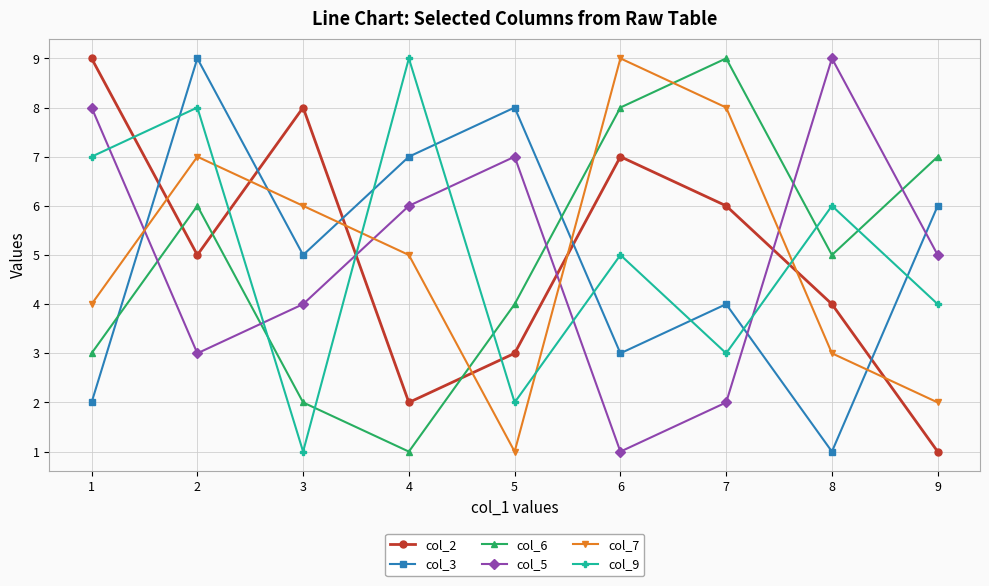

How many intersections are there between col_2 and col_6?

3